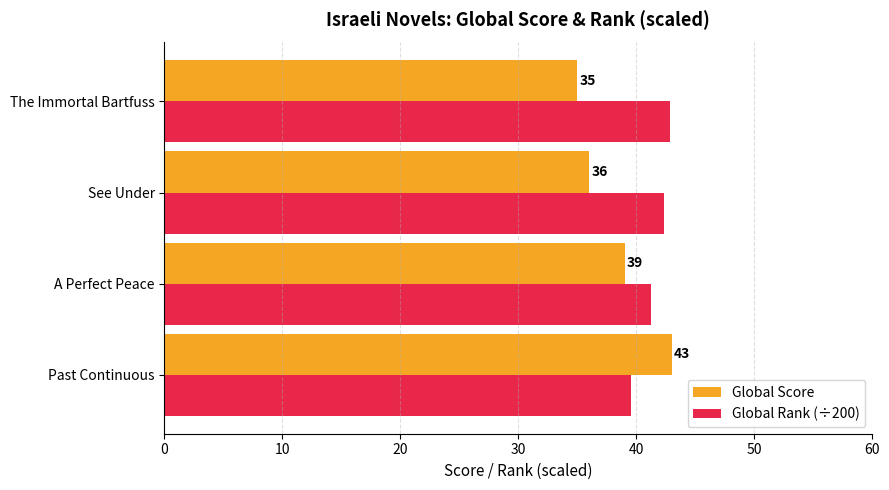

Is the value of Global Rank (÷200) at The Immortal Bartfuss greater than the value of Global Score at The Immortal Bartfuss?

Yes